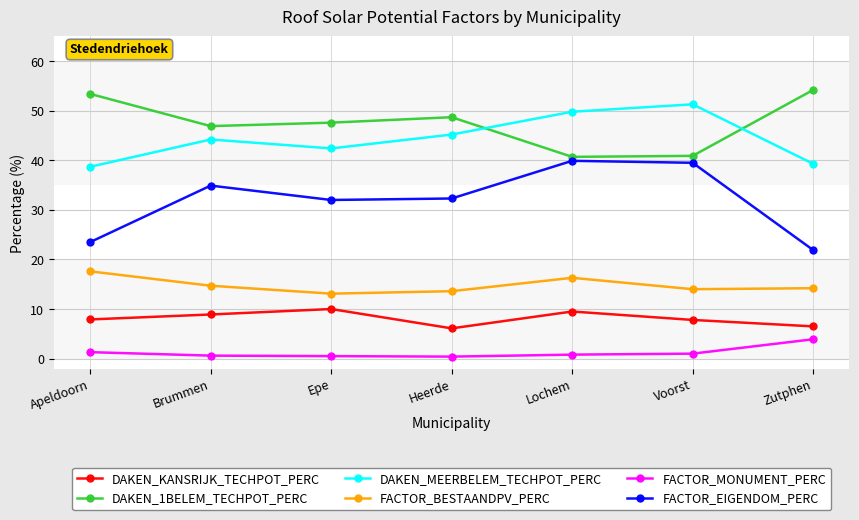

In FACTOR_EIGENDOM_PERC, how many points are higher than both neighbors (excluding endpoints)?

2